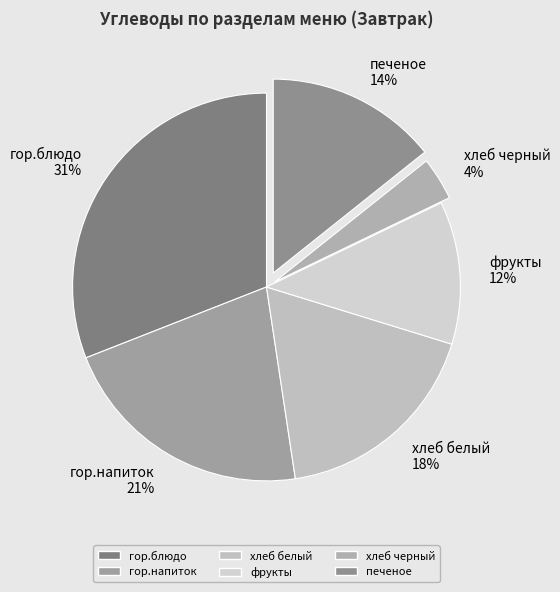

Is гор.напиток the majority of the pie?

No